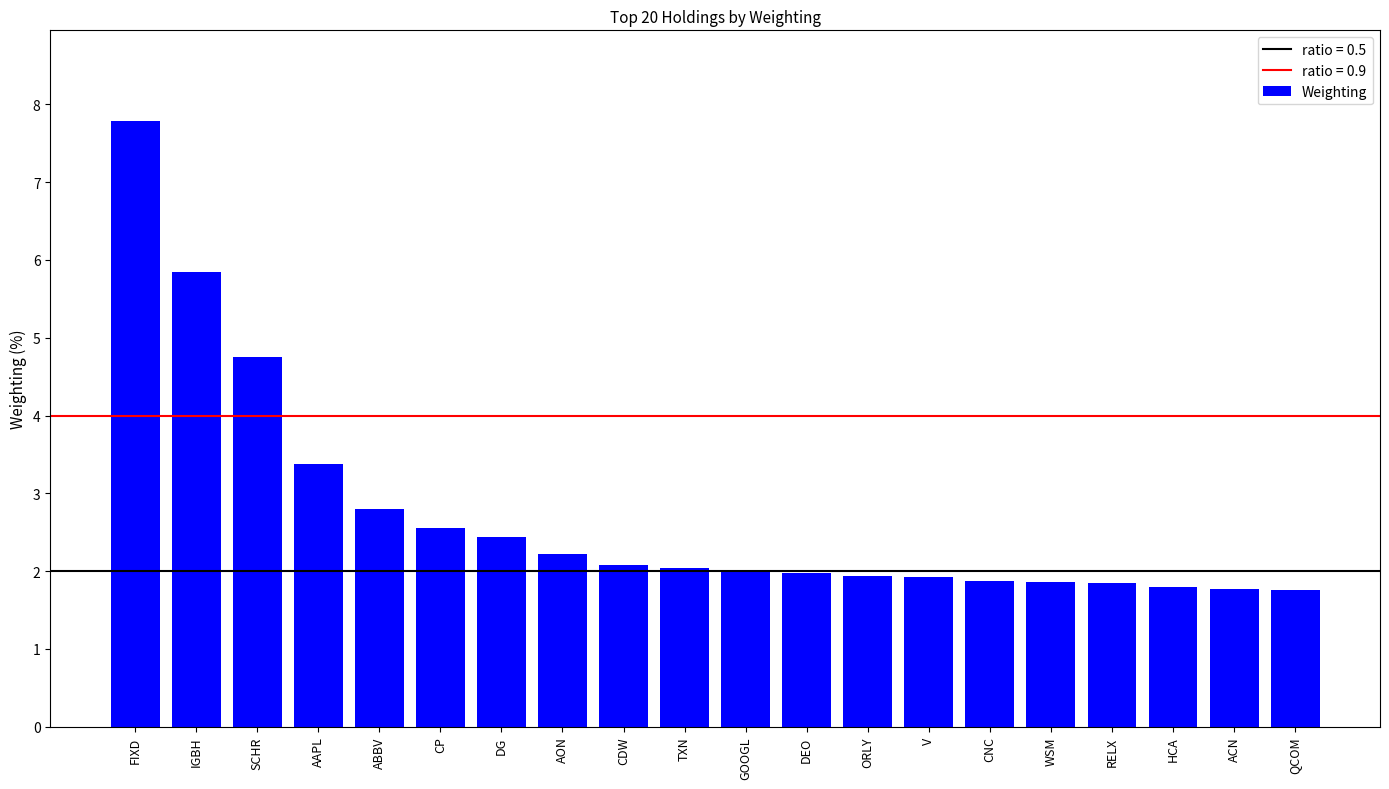

Between ABBV and HCA, which is larger?

ABBV